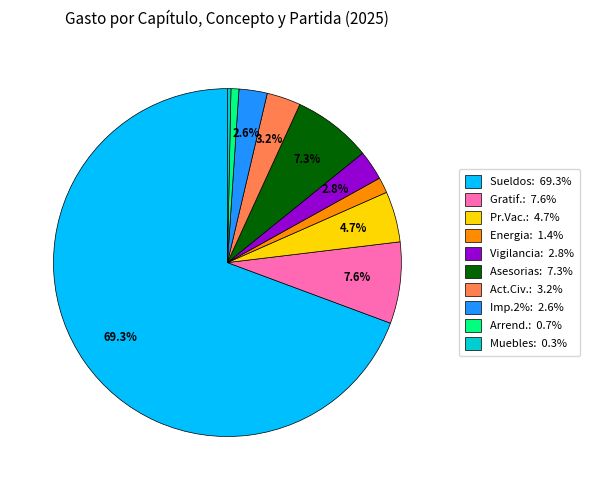

Does any single category account for the majority?

Yes